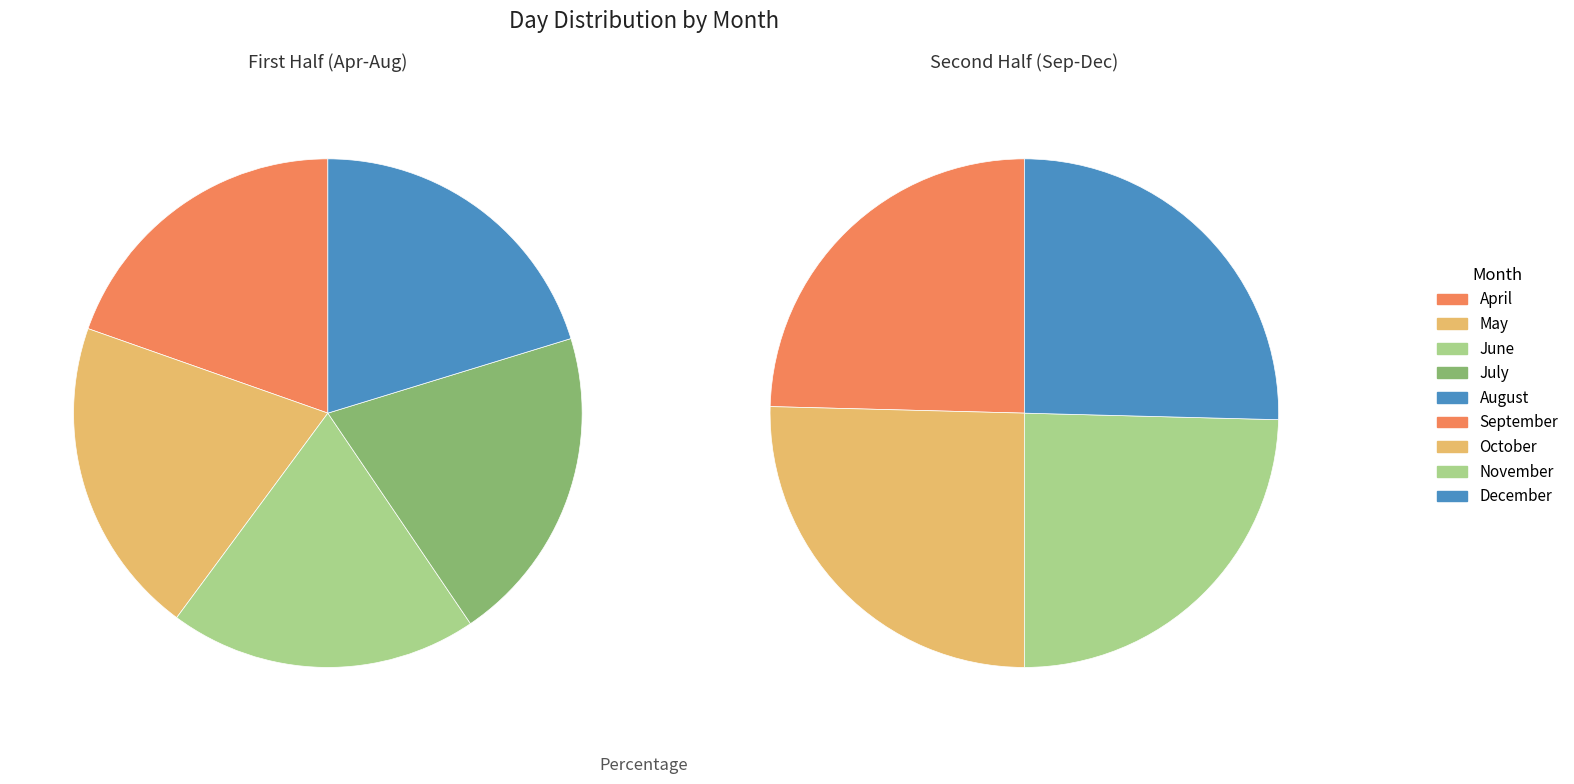

How many segments does this pie chart have?

9